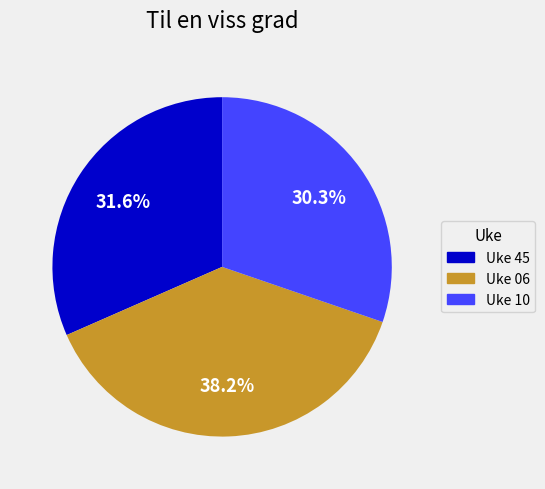

Is it true that Uke 45 is 32% of the pie?

True